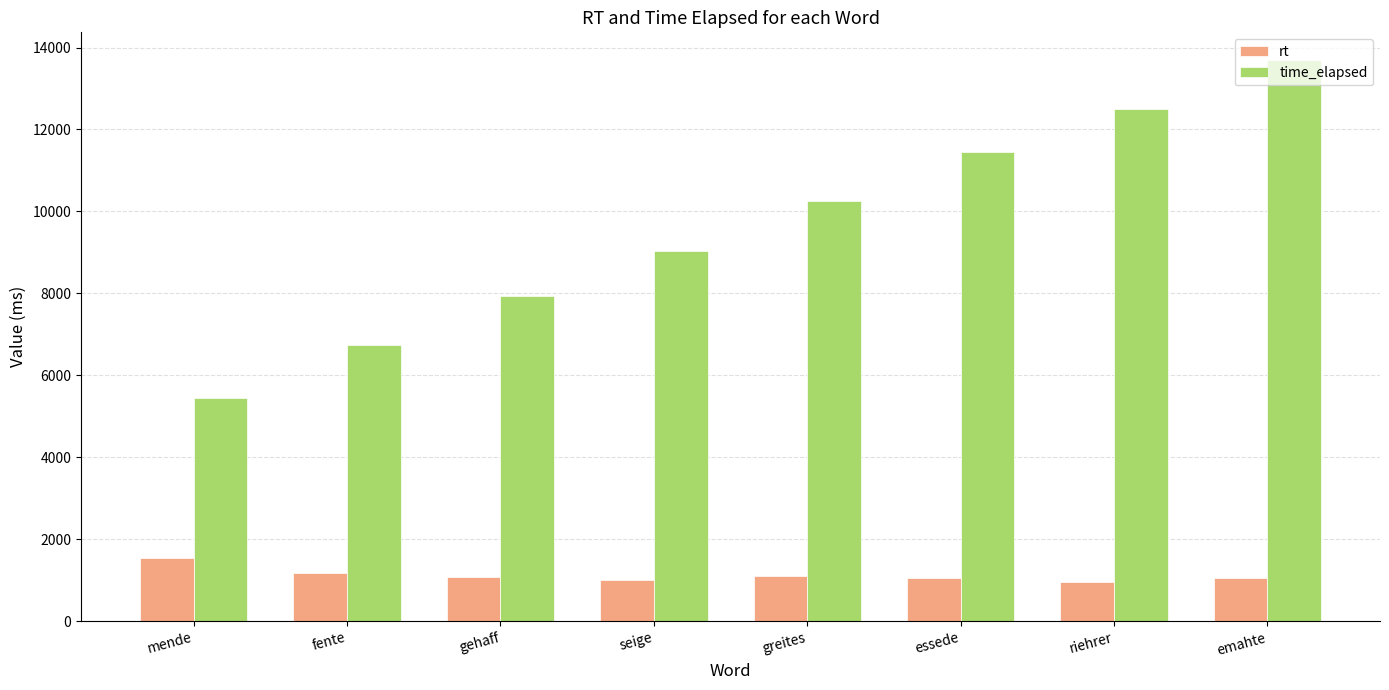

What is the difference between the maximum and minimum values in the time_elapsed series?

8232